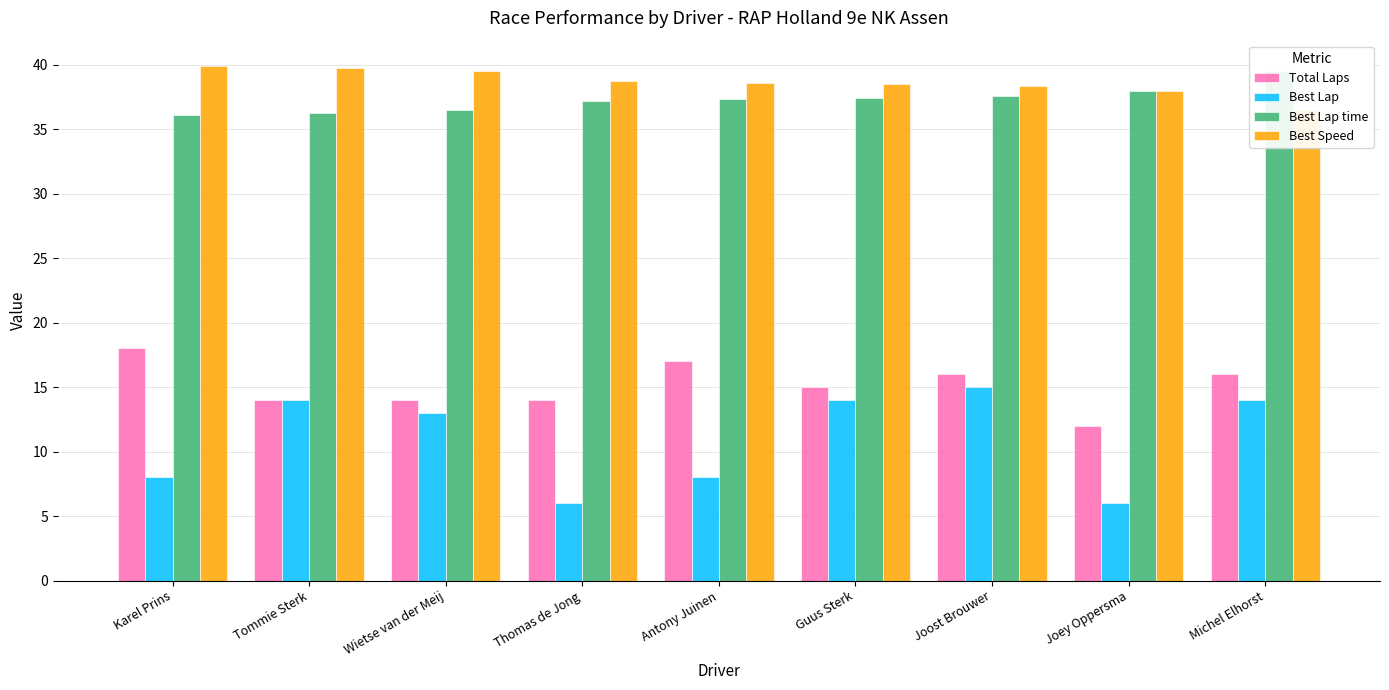

The Best Lap series shows 8.9 at Michel Elhorst. True or false?

False